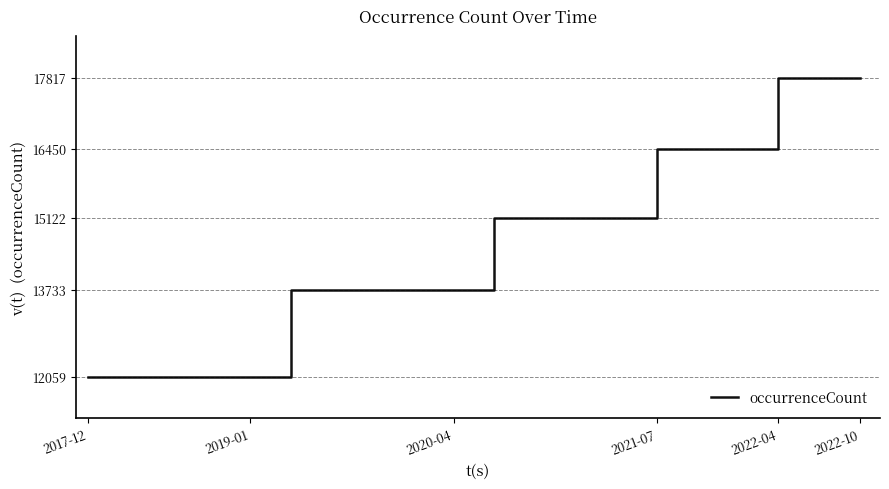

What is the difference between the maximum and minimum values?

5758